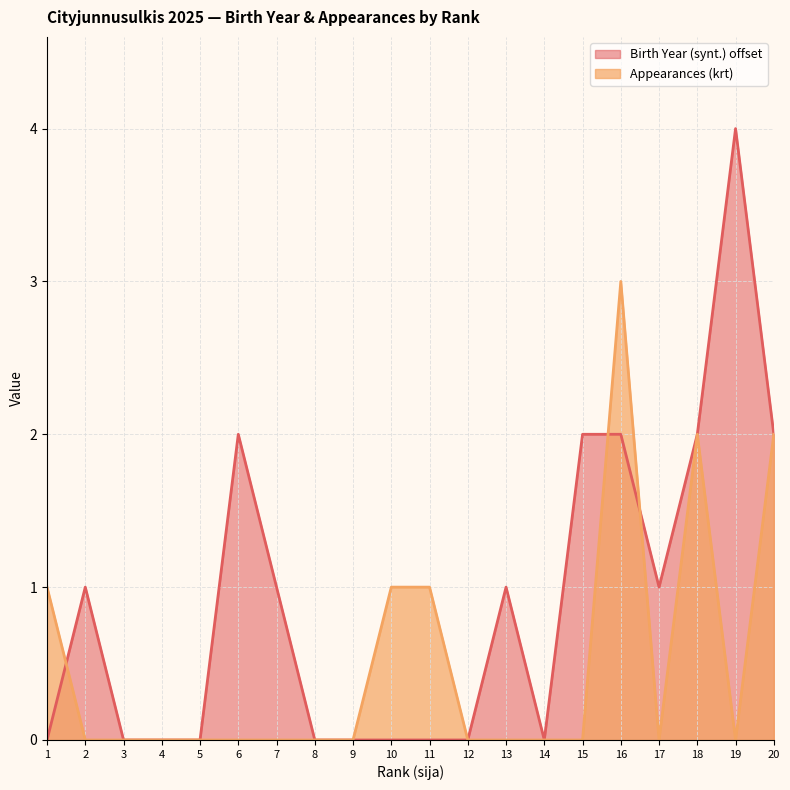

What are all the series names shown in the legend?

Birth Year (synt.) offset, Appearances (krt)